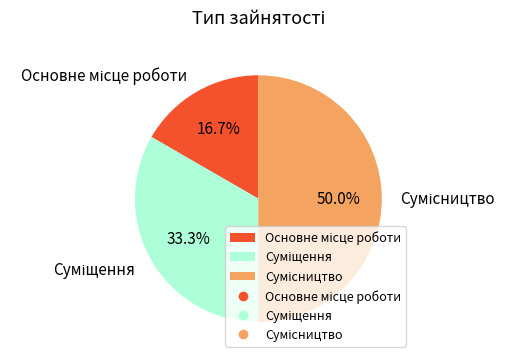

Which slice is the largest?

Сумісництво